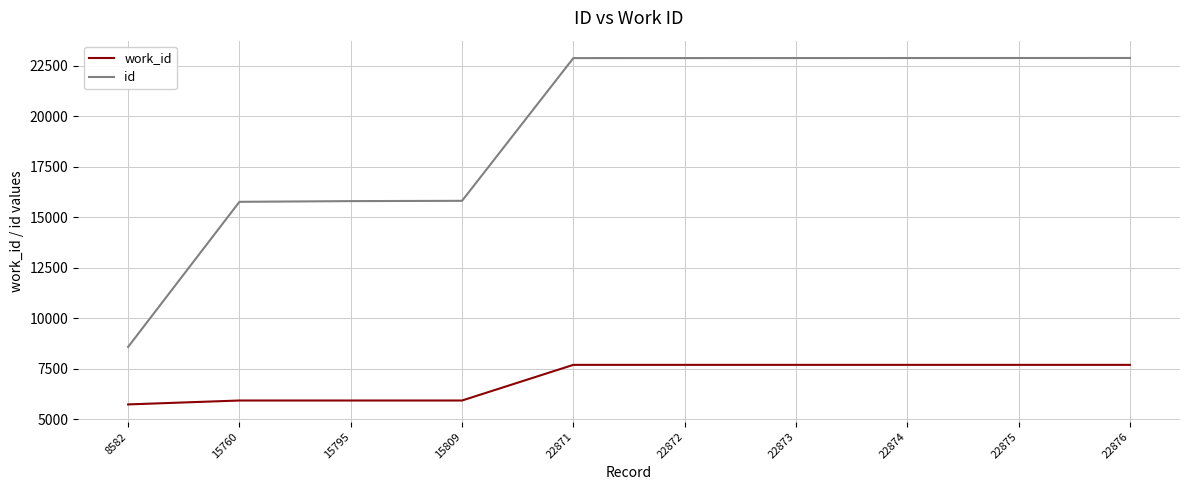

What is the sum of all work_id values?

69691